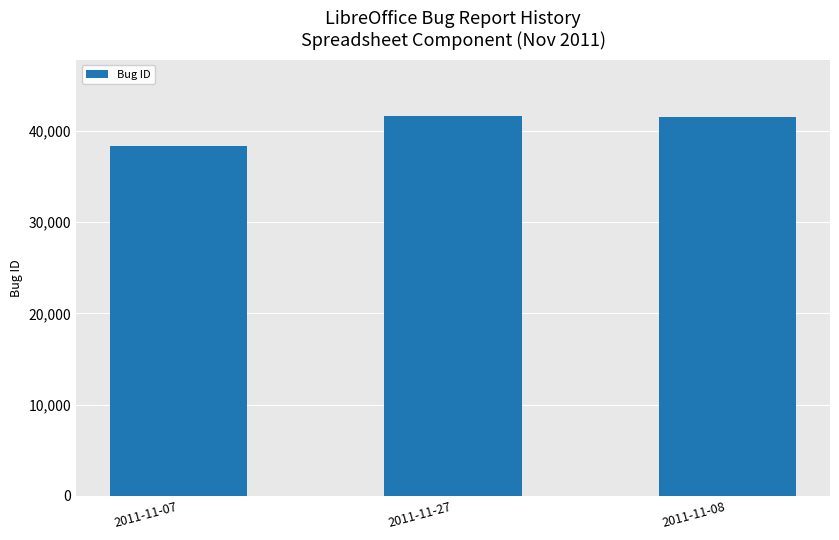

The chart shows a value of 38327 at 2011-11-07. True or false?

True